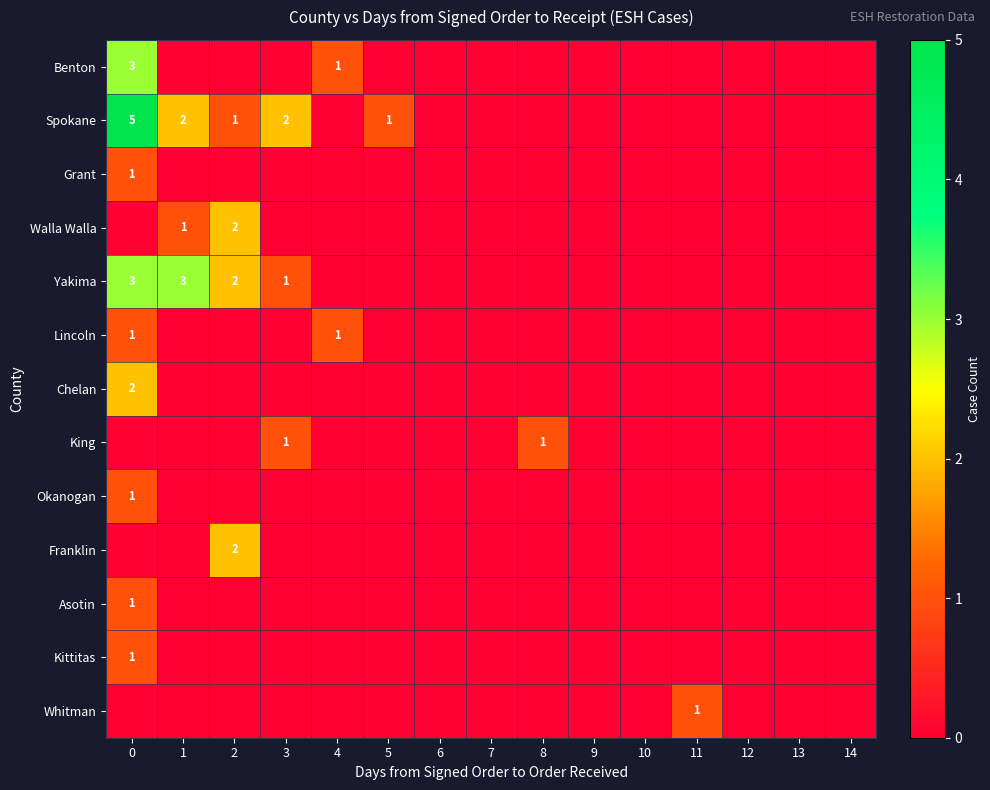

The Lincoln series shows 1 at 0. True or false?

True